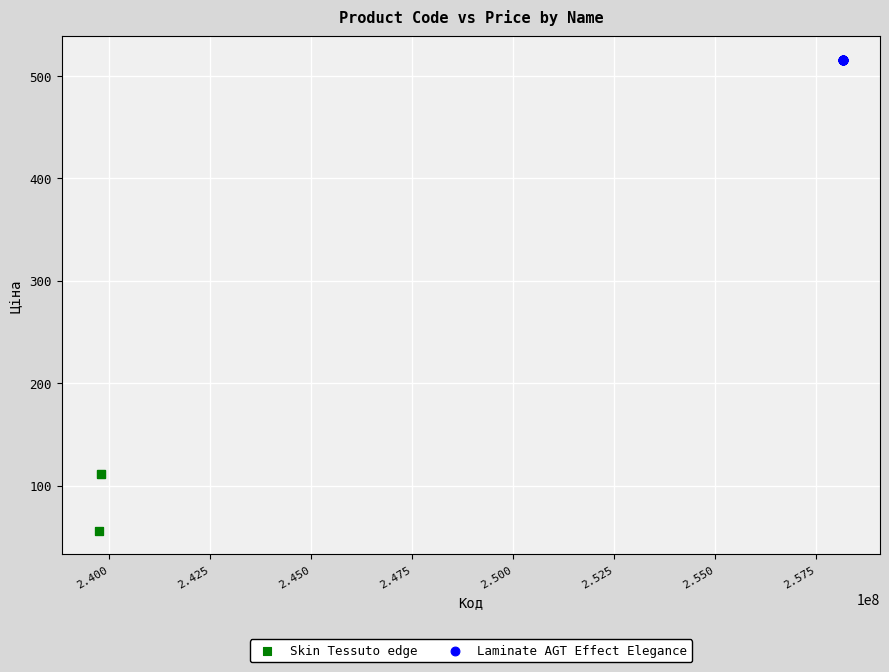

Which series contains the highest Y value?

Laminate AGT Effect Elegance